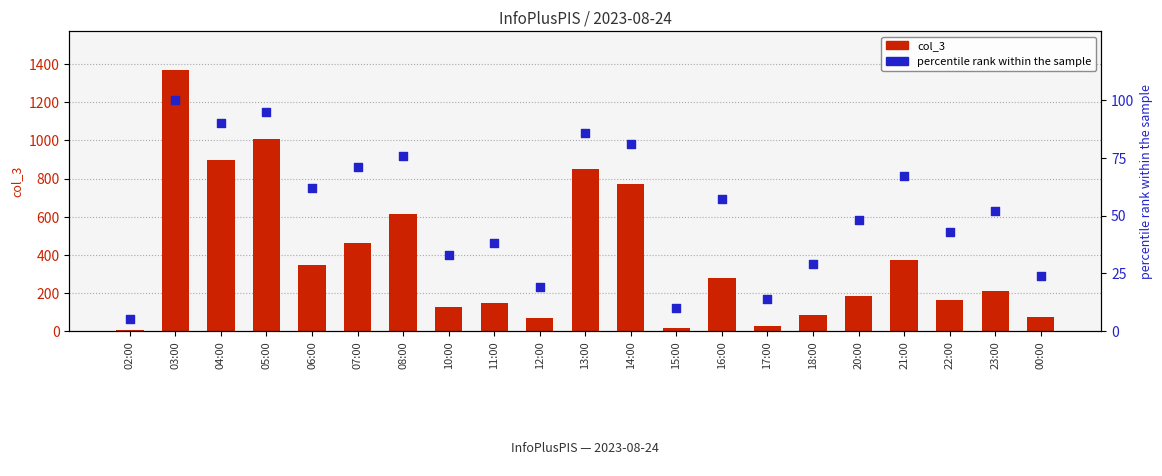

What are all the series names shown in the legend?

col_3, percentile rank within the sample